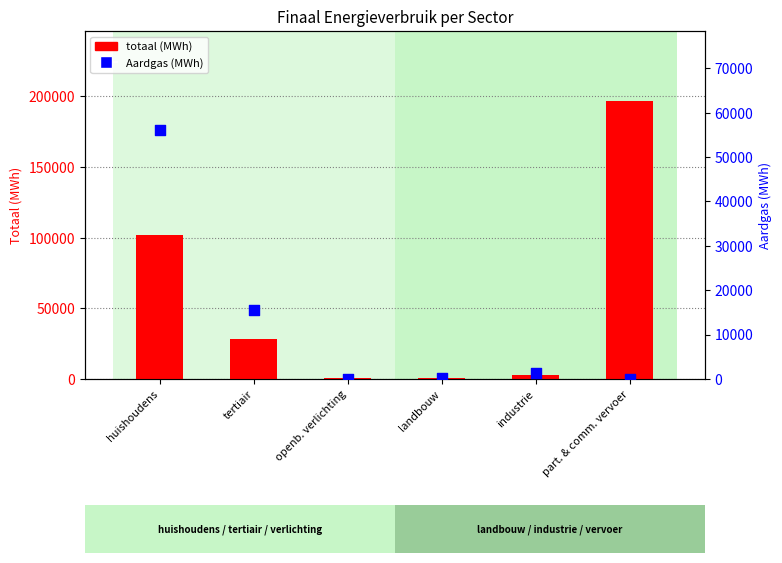

What are all the series names shown in the legend?

totaal (MWh), Aardgas (MWh)